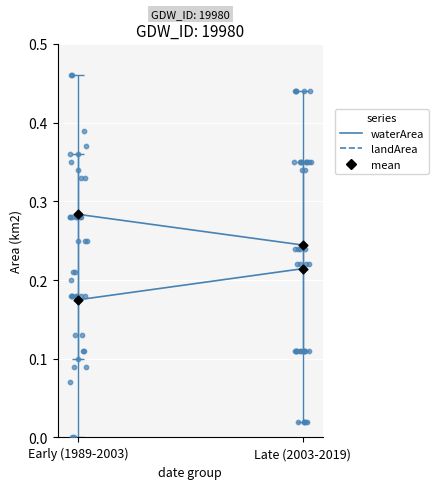

Is the value of landArea at Late (2003-2019) greater than the value of waterArea at Early (1989-2003)?

Yes